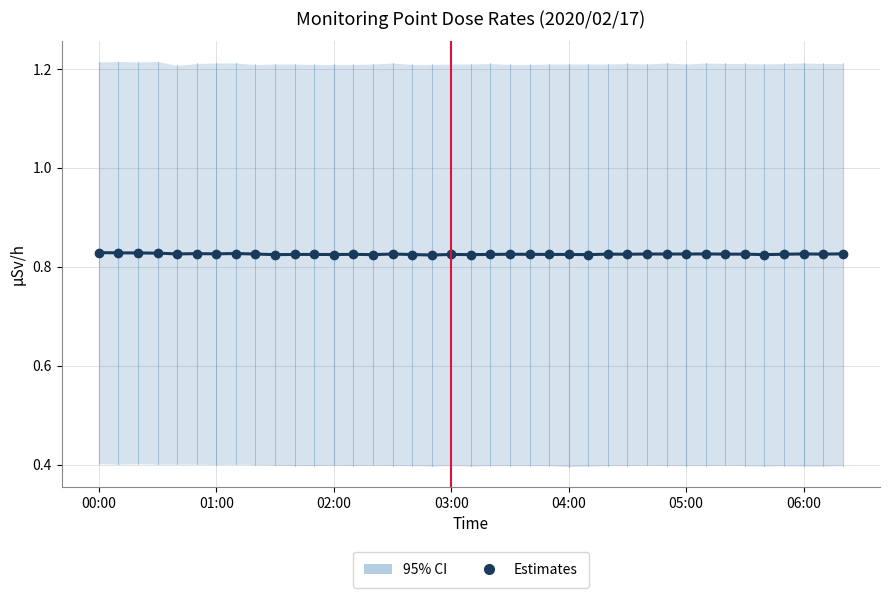

What is the value of the 39th point from the left?

0.8